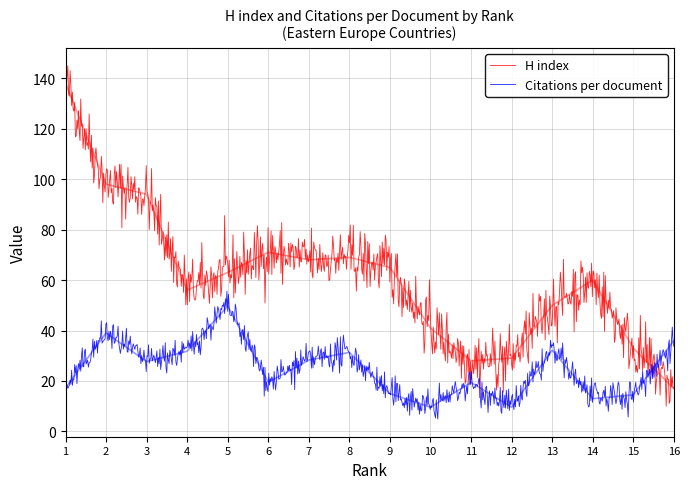

What is the average value of the H index series?

61.2